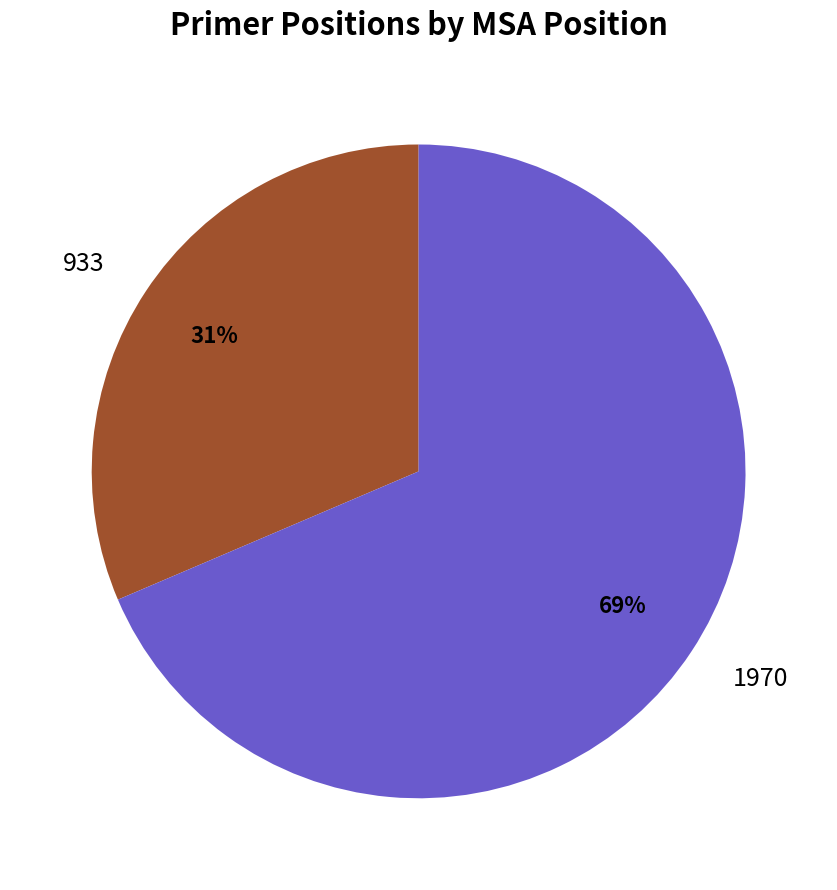

True or false: 933 accounts for 45% of the total.

False